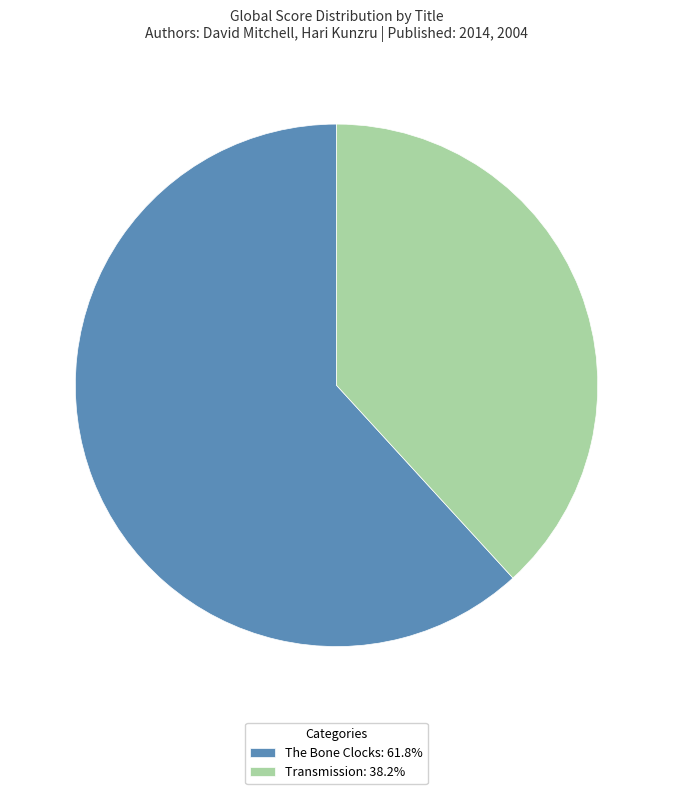

Approximately how many times larger is the value at The Bone Clocks: 61.8% compared to Transmission: 38.2%?

1.6